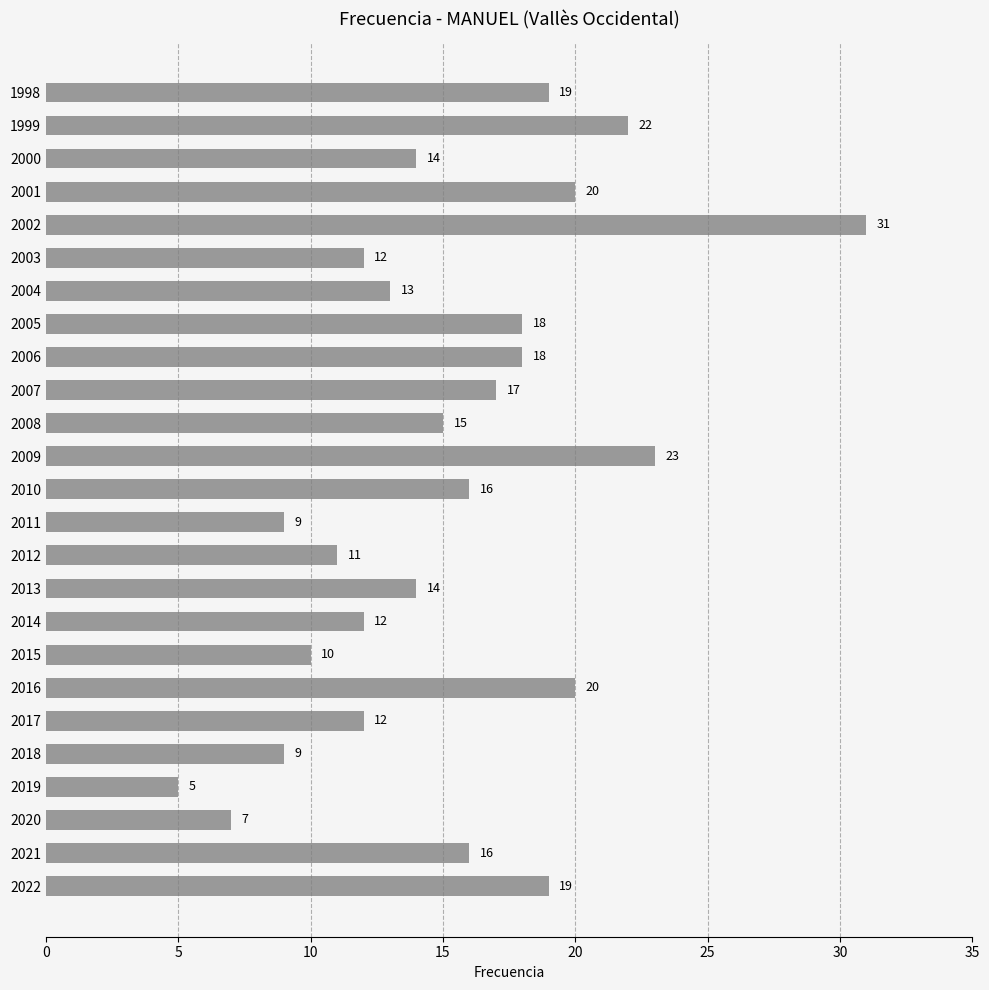

What is the maximum value shown in the chart?

31